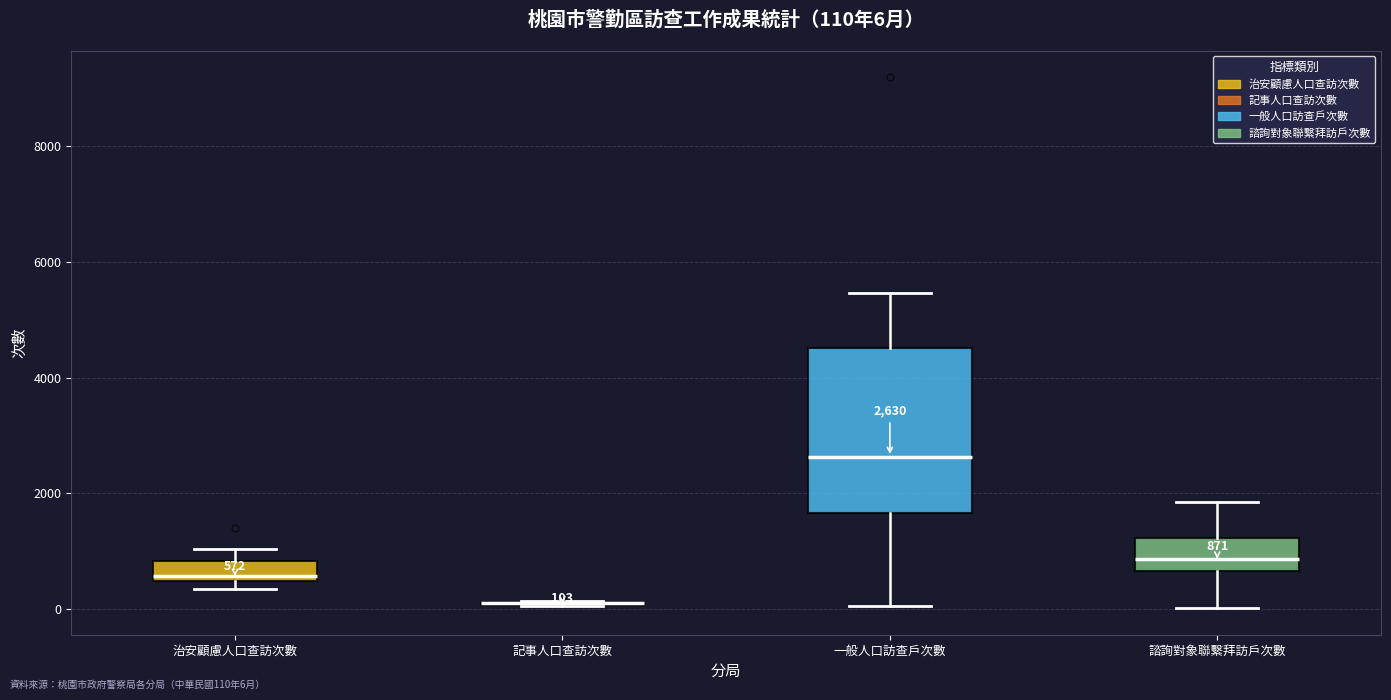

Comparing the boxes themselves (not the whiskers), which one is the tallest?

一般人口訪查戶次數